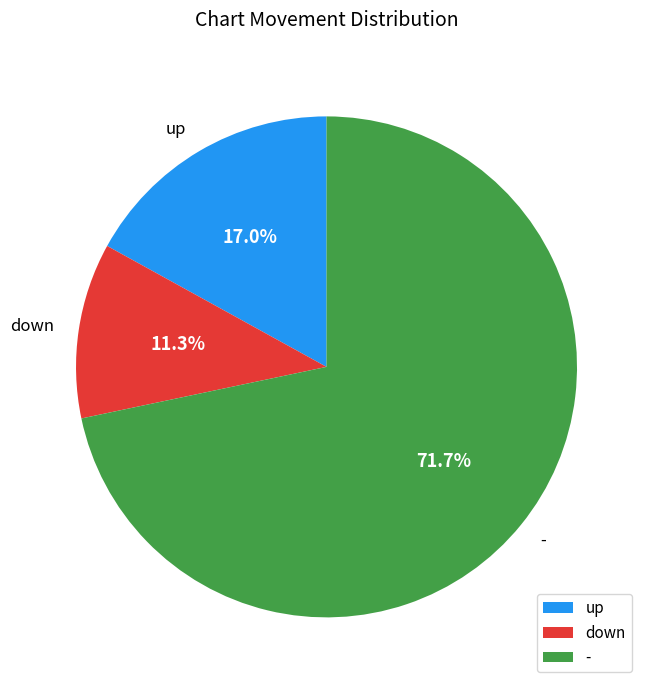

What portion of the pie excludes -?

28.3%